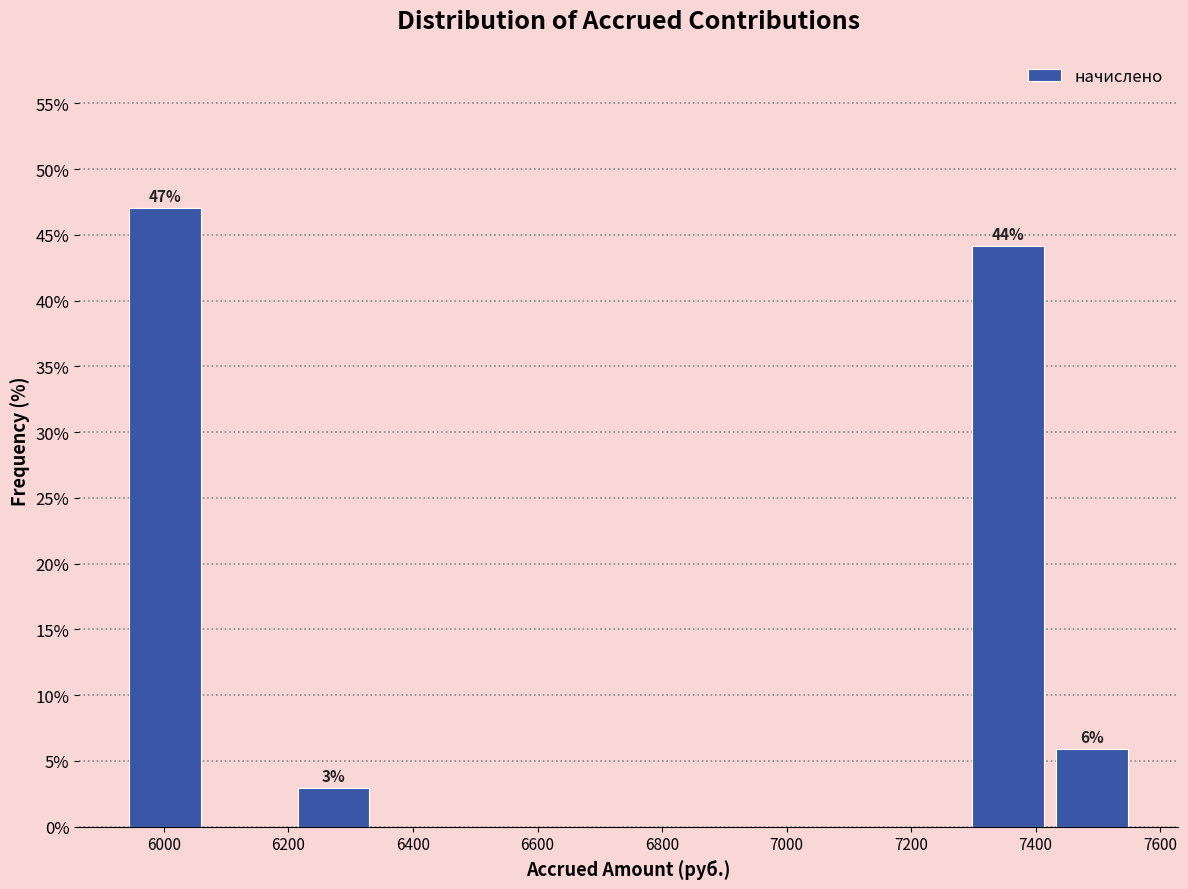

Which range on the x-axis has the tallest bar?

5940 to 6080